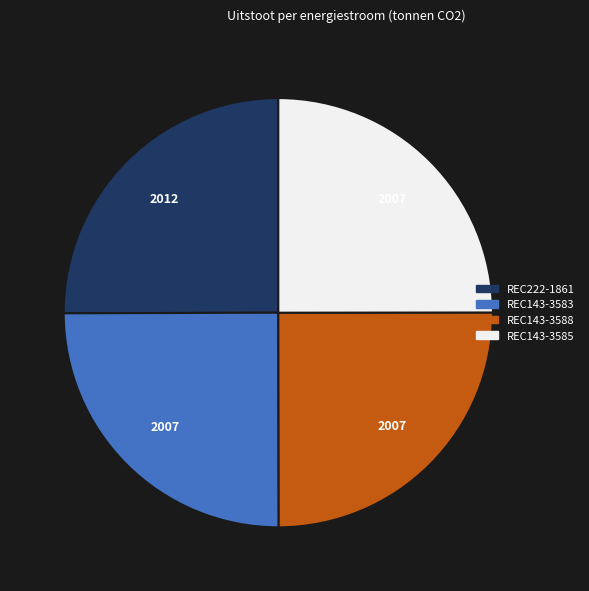

The REC143-3588 slice represents 38% of the pie. True or false?

False